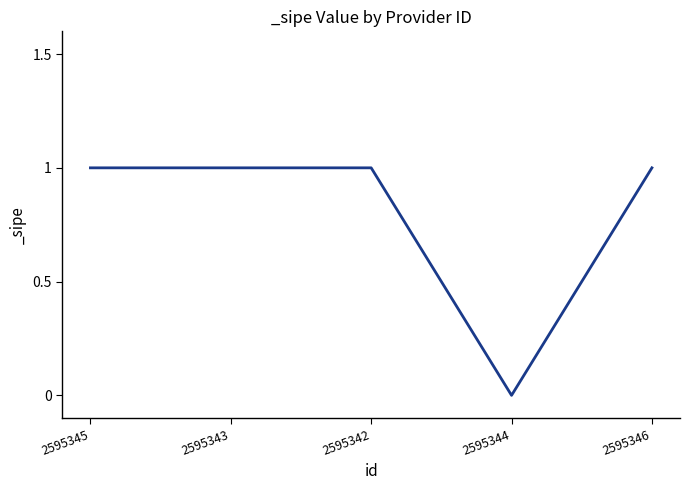

What position from the right is 2595342?

3